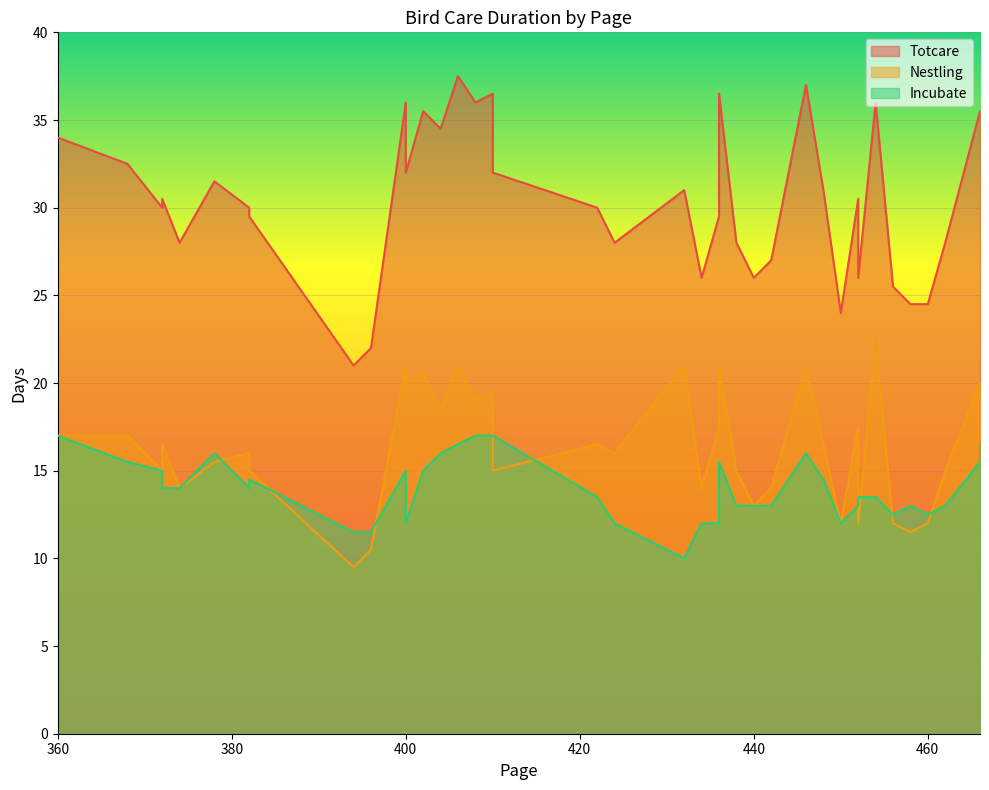

Which category has the highest value in the Totcare series?

406